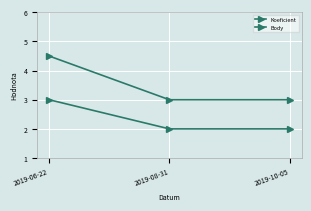

Reading right to left, transcribe all the data shown in this chart.

Koeficient: 2019-10-05=2.0	2019-08-31=2.0	2019-06-22=3.0
Body: 2019-10-05=3.0	2019-08-31=3.0	2019-06-22=4.5